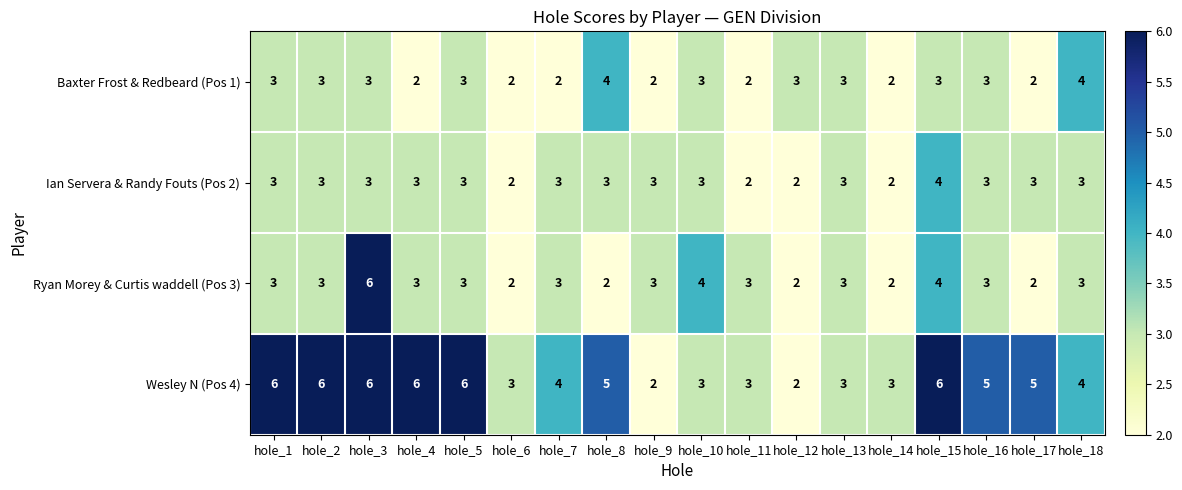

What value does the Baxter Frost & Redbeard (Pos 1) series have at hole_13?

3